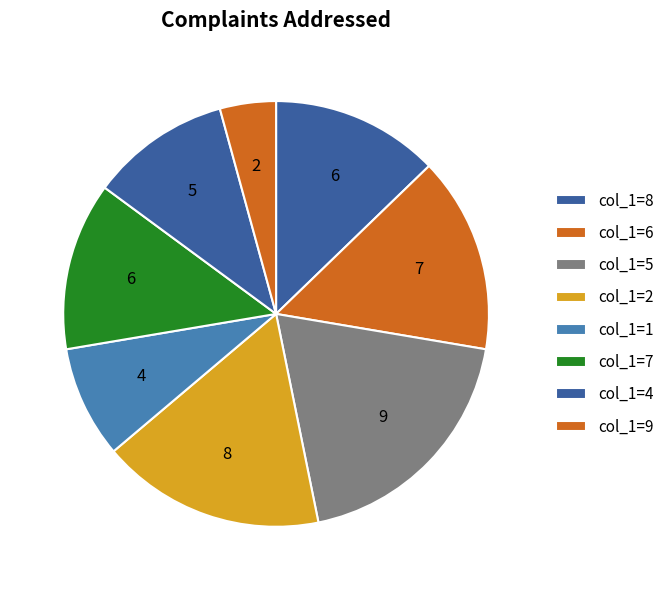

How many segments does this pie chart have?

8